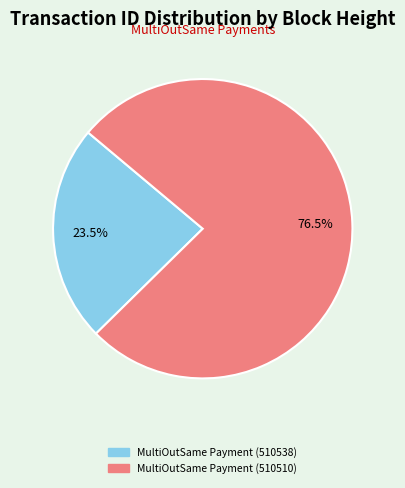

To the nearest percent, what is the difference between the largest and smallest slice percentages?

53%